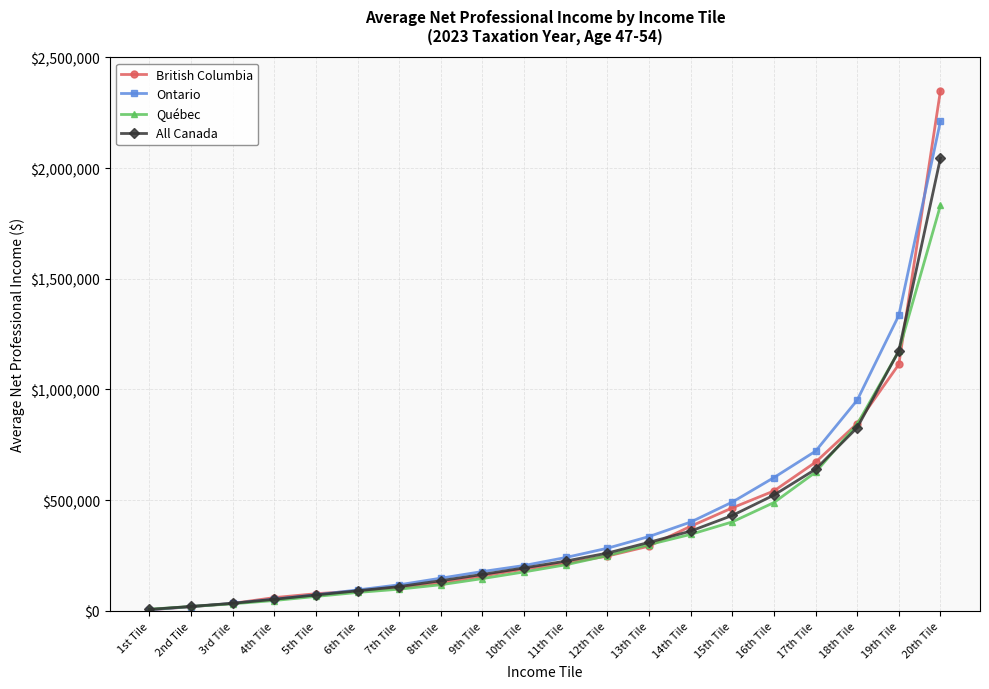

Reading left to right, transcribe all the data shown in this chart.

British Columbia: 1st Tile=4980	2nd Tile=18580	3rd Tile=33520	4th Tile=59740	5th Tile=77250	6th Tile=89665	7th Tile=105020	8th Tile=126565	9th Tile=157195	10th Tile=188125	11th Tile=215490	12th Tile=247340	13th Tile=292315	14th Tile=381860	15th Tile=465060	16th Tile=541515	17th Tile=671340	18th Tile=846090	19th Tile=1113070	20th Tile=2349875
Ontario: 1st Tile=5205	2nd Tile=18790	3rd Tile=33720	4th Tile=52310	5th Tile=72215	6th Tile=94395	7th Tile=117650	8th Tile=147565	9th Tile=177565	10th Tile=204735	11th Tile=240890	12th Tile=282775	13th Tile=335535	14th Tile=400945	15th Tile=491165	16th Tile=601850	17th Tile=721095	18th Tile=951440	19th Tile=1334510	20th Tile=2211570
Québec: 1st Tile=7190	2nd Tile=19565	3rd Tile=31740	4th Tile=46575	5th Tile=65040	6th Tile=83015	7th Tile=97875	8th Tile=117900	9th Tile=145695	10th Tile=175750	11th Tile=207970	12th Tile=249295	13th Tile=299055	14th Tile=345310	15th Tile=401595	16th Tile=489115	17th Tile=625895	18th Tile=842965	19th Tile=1173045	20th Tile=1831530
All Canada: 1st Tile=6200	2nd Tile=19790	3rd Tile=33965	4th Tile=52270	5th Tile=71570	6th Tile=90435	7th Tile=109570	8th Tile=136075	9th Tile=164535	10th Tile=193870	11th Tile=224660	12th Tile=260805	13th Tile=309290	14th Tile=360105	15th Tile=430760	16th Tile=522725	17th Tile=639365	18th Tile=827470	19th Tile=1174200	20th Tile=2045150